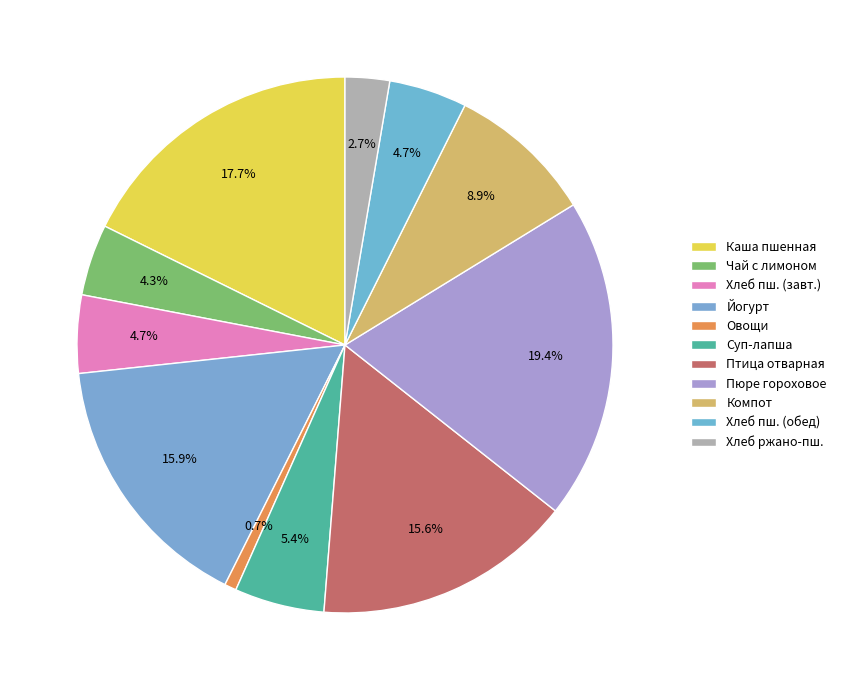

How many segments does this pie chart have?

11